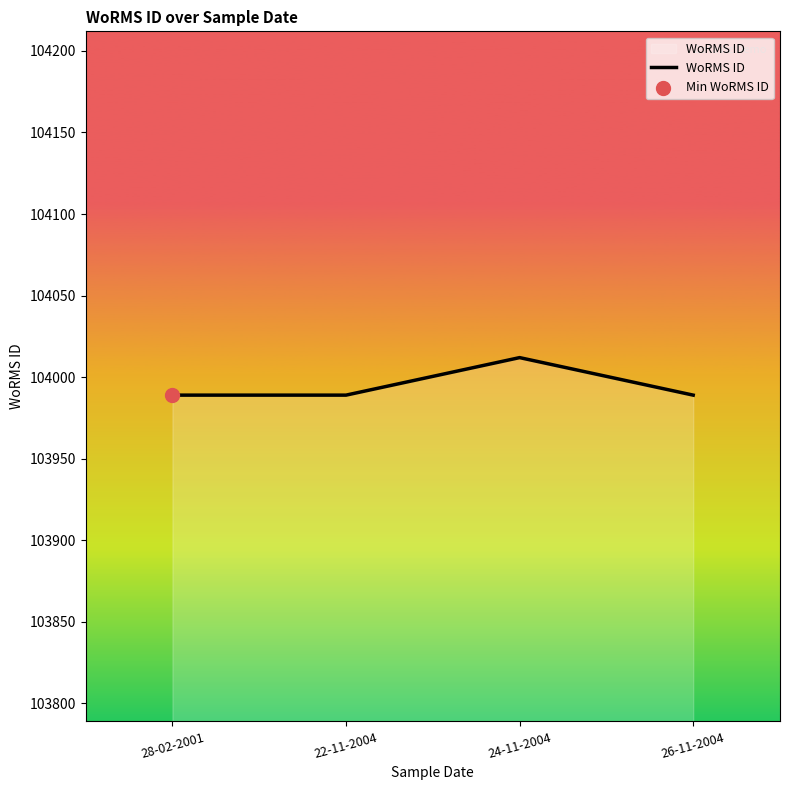

Which has a higher value, 24-11-2004 or 28-02-2001?

24-11-2004